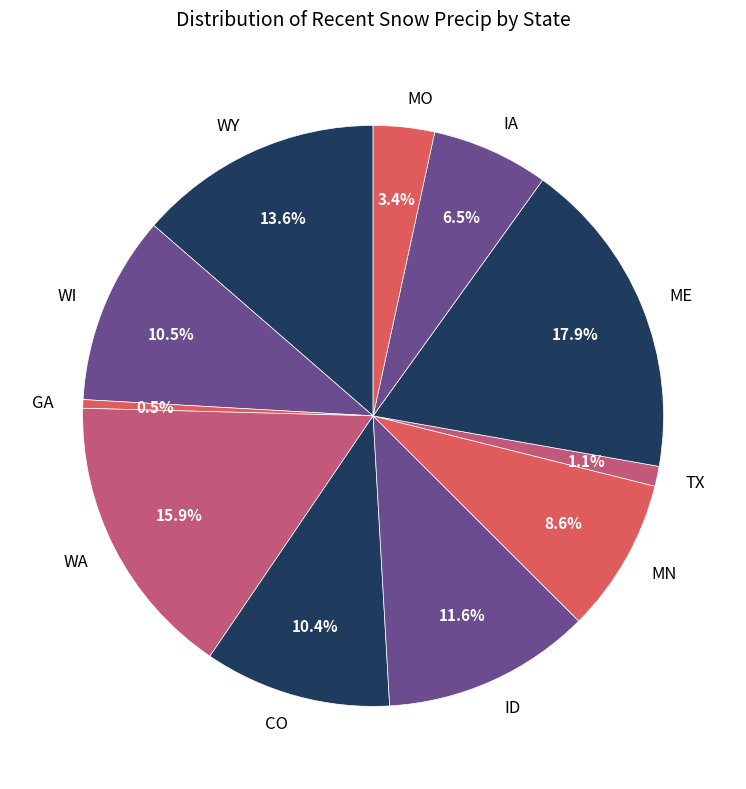

Does CO account for over 50% of the chart?

No